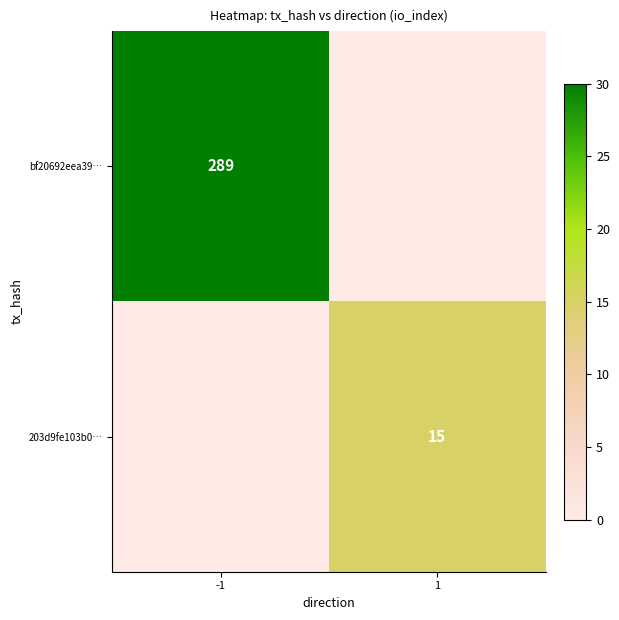

True or false: bf20692eea39… has a value of 289 at -1.

True